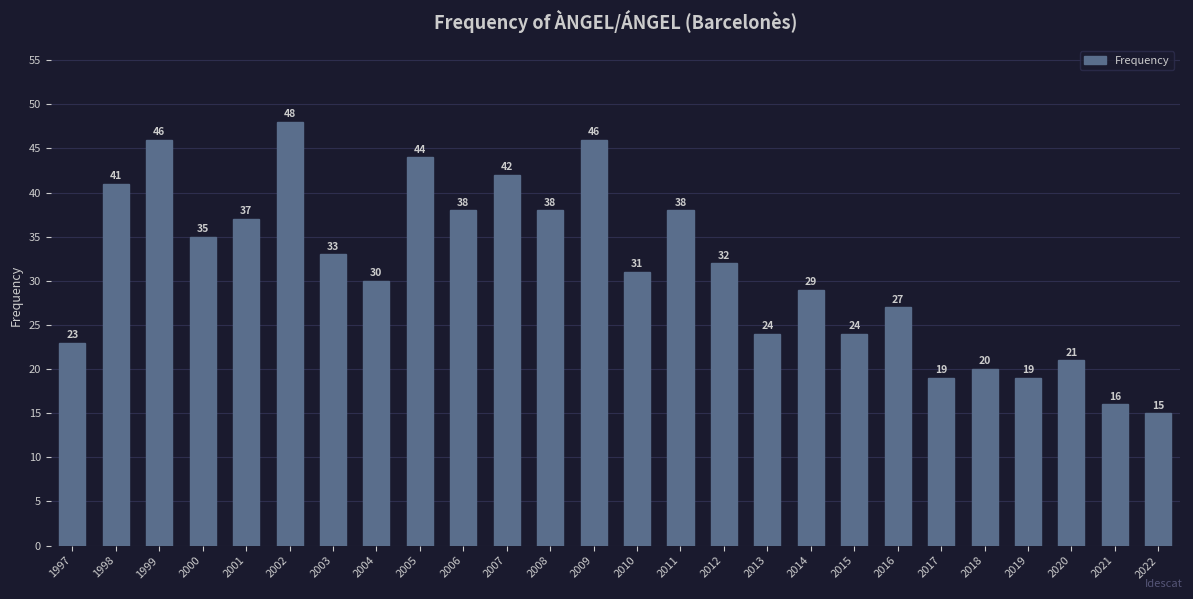

Read the value at 2012.

32